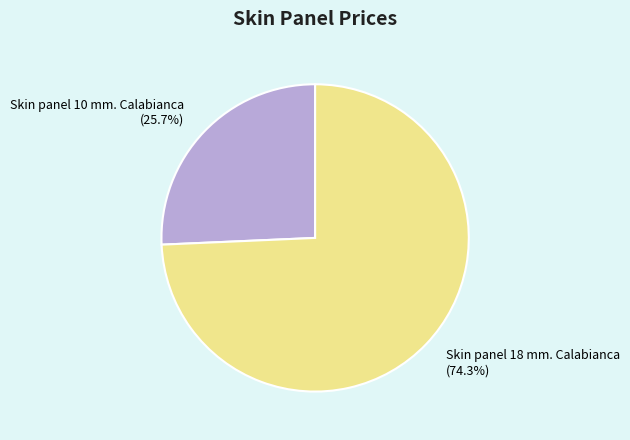

The Skin panel 18 mm. Calabianca slice represents 60% of the pie. True or false?

False